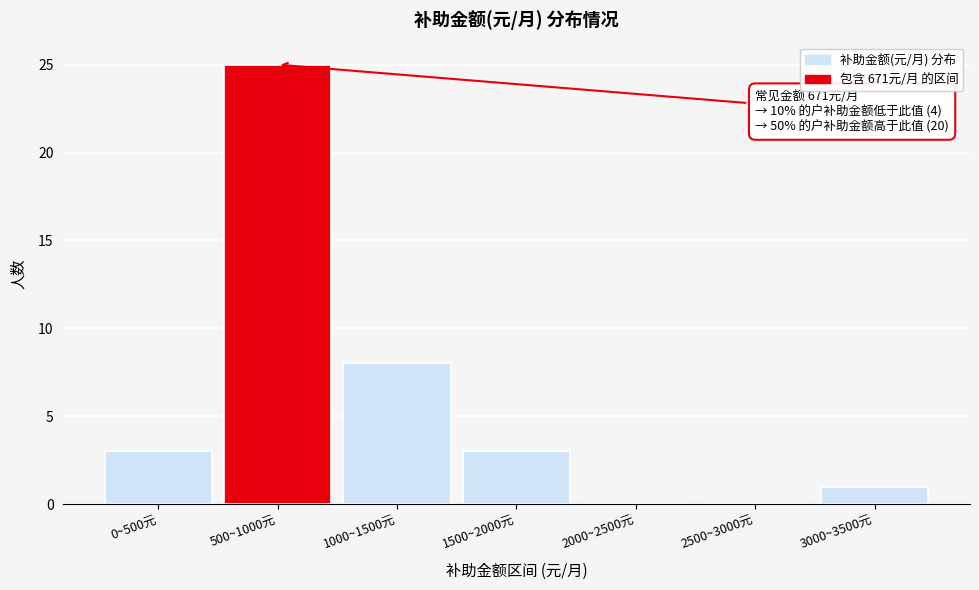

Reading left to right, transcribe all the data shown in this chart.

0~500元=3	500~1000元=25	1000~1500元=8	1500~2000元=3	2000~2500元=0	2500~3000元=0	3000~3500元=1